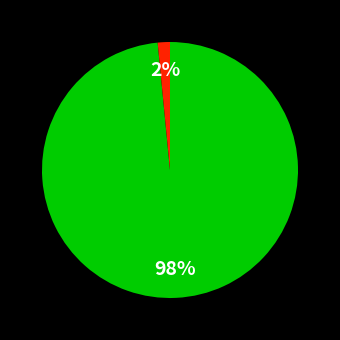

To the nearest percent, what is the average slice percentage?

50%